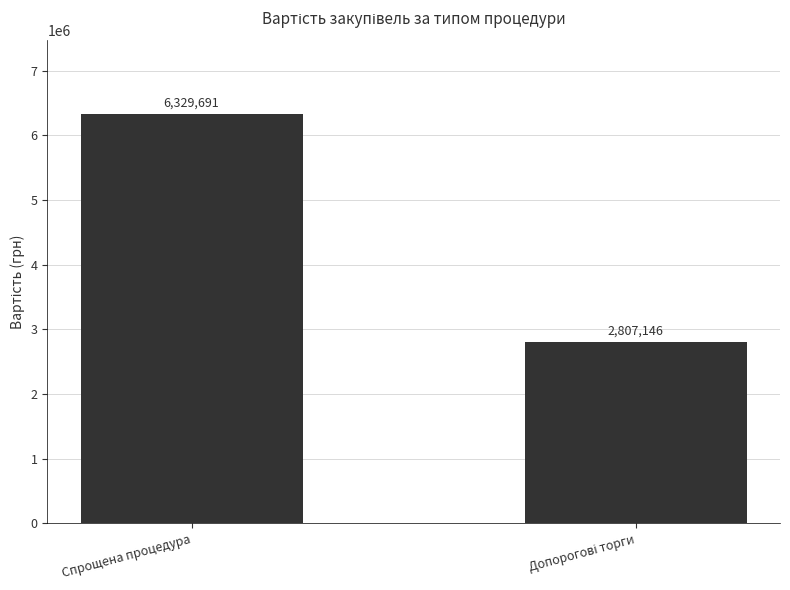

Does the chart contain stacked bars?

No